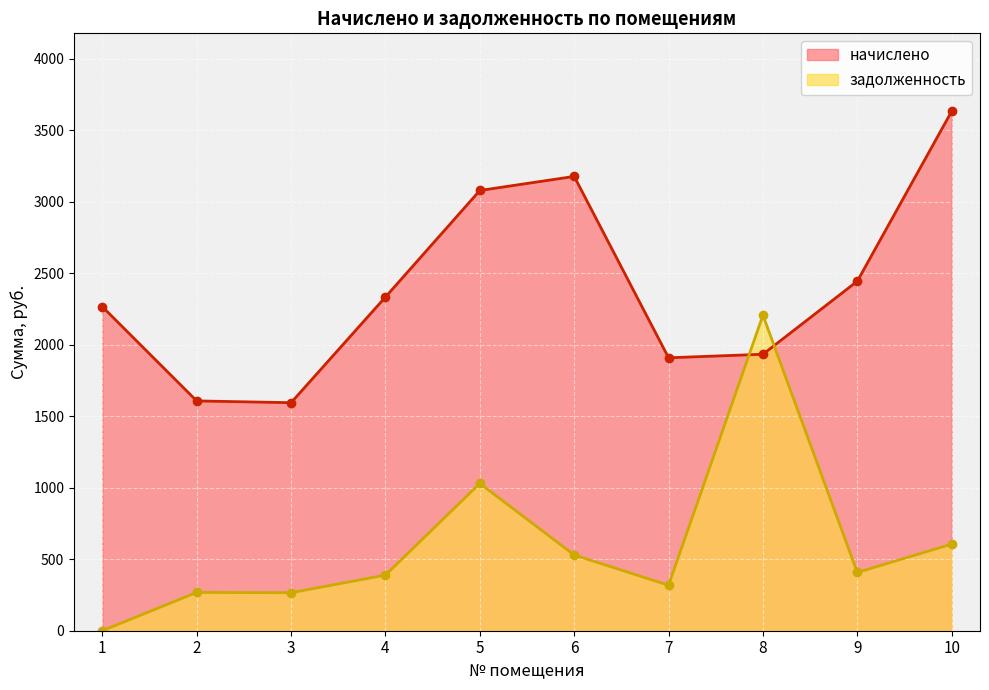

Reading left to right, list all the values displayed in this chart.

начислено: 2265.4	1606.7	1594.4	2333.1	3078.0	3176.5	1908.4	1933.0	2443.9	3632.0
задолженность: 0.0	267.8	265.7	388.9	1029.8	529.4	318.1	2206.2	407.3	605.3